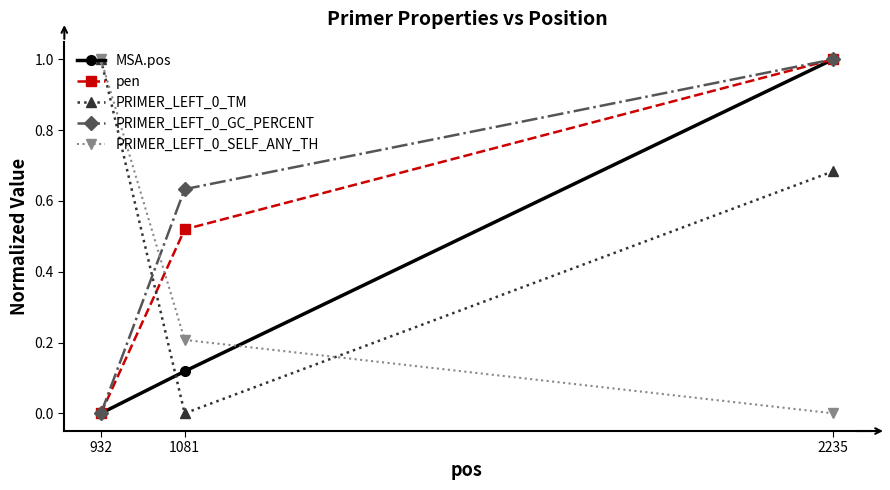

Is the value of MSA.pos at 1081 greater than the value of PRIMER_LEFT_0_GC_PERCENT at 932?

Yes